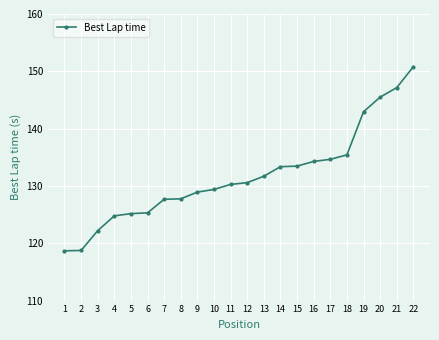

Is this an area chart (filled region under the line)?

No